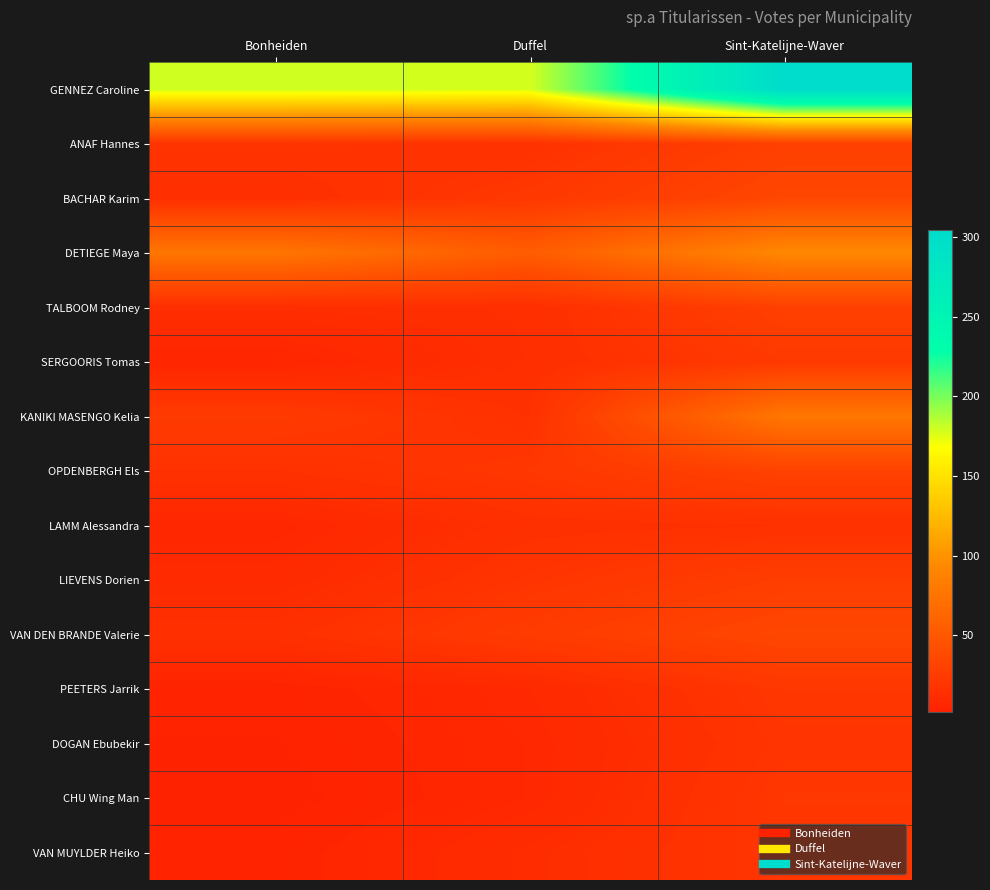

Reading right to left, extract all data points from this chart.

GENNEZ Caroline: Sint-Katelijne-Waver=304	Duffel=178	Bonheiden=180
ANAF Hannes: Sint-Katelijne-Waver=29	Duffel=16	Bonheiden=18
BACHAR Karim: Sint-Katelijne-Waver=35	Duffel=22	Bonheiden=14
DETIEGE Maya: Sint-Katelijne-Waver=93	Duffel=54	Bonheiden=77
TALBOOM Rodney: Sint-Katelijne-Waver=29	Duffel=14	Bonheiden=13
SERGOORIS Tomas: Sint-Katelijne-Waver=23	Duffel=14	Bonheiden=6
KANIKI MASENGO Kelia: Sint-Katelijne-Waver=78	Duffel=16	Bonheiden=24
OPDENBERGH Els: Sint-Katelijne-Waver=31	Duffel=21	Bonheiden=16
LAMM Alessandra: Sint-Katelijne-Waver=16	Duffel=15	Bonheiden=7
LIEVENS Dorien: Sint-Katelijne-Waver=27	Duffel=19	Bonheiden=10
VAN DEN BRANDE Valerie: Sint-Katelijne-Waver=35	Duffel=25	Bonheiden=15
PEETERS Jarrik: Sint-Katelijne-Waver=21	Duffel=9	Bonheiden=4
DOGAN Ebubekir: Sint-Katelijne-Waver=19	Duffel=8	Bonheiden=3
CHU Wing Man: Sint-Katelijne-Waver=21	Duffel=8	Bonheiden=2
VAN MUYLDER Heiko: Sint-Katelijne-Waver=20	Duffel=12	Bonheiden=4